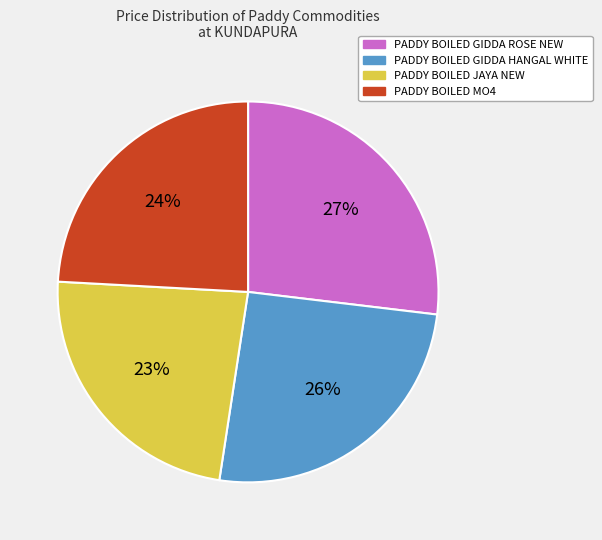

How many slices are in this pie chart?

4